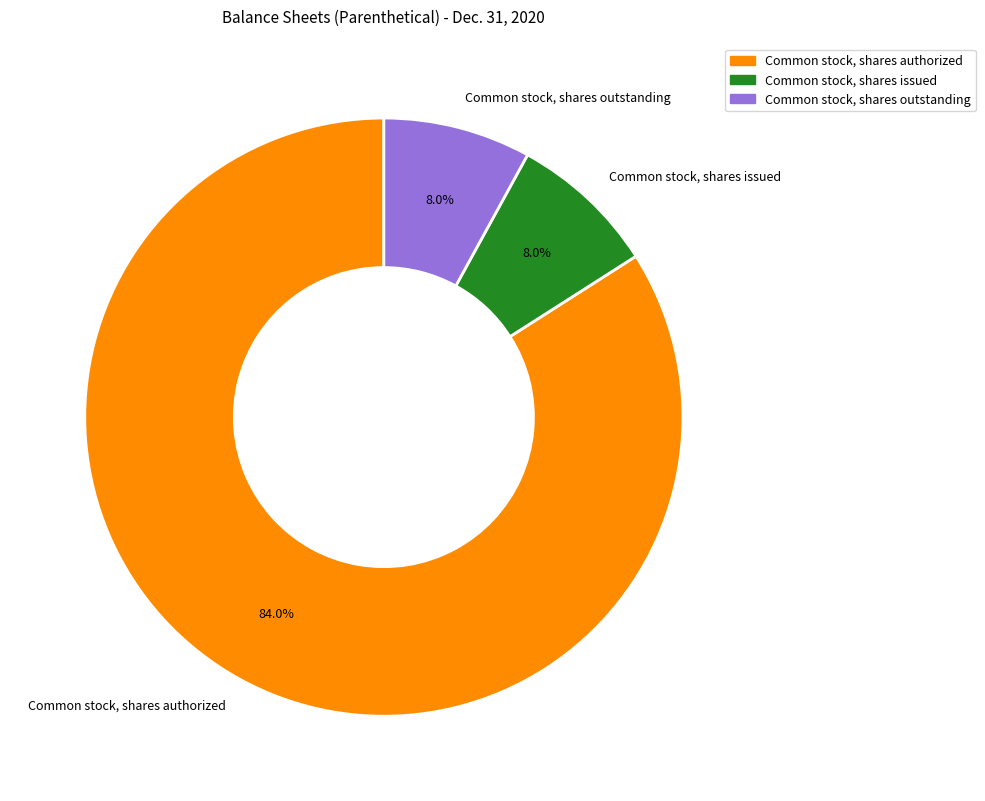

How much of the chart is everything except Common stock, shares authorized?

16.0%